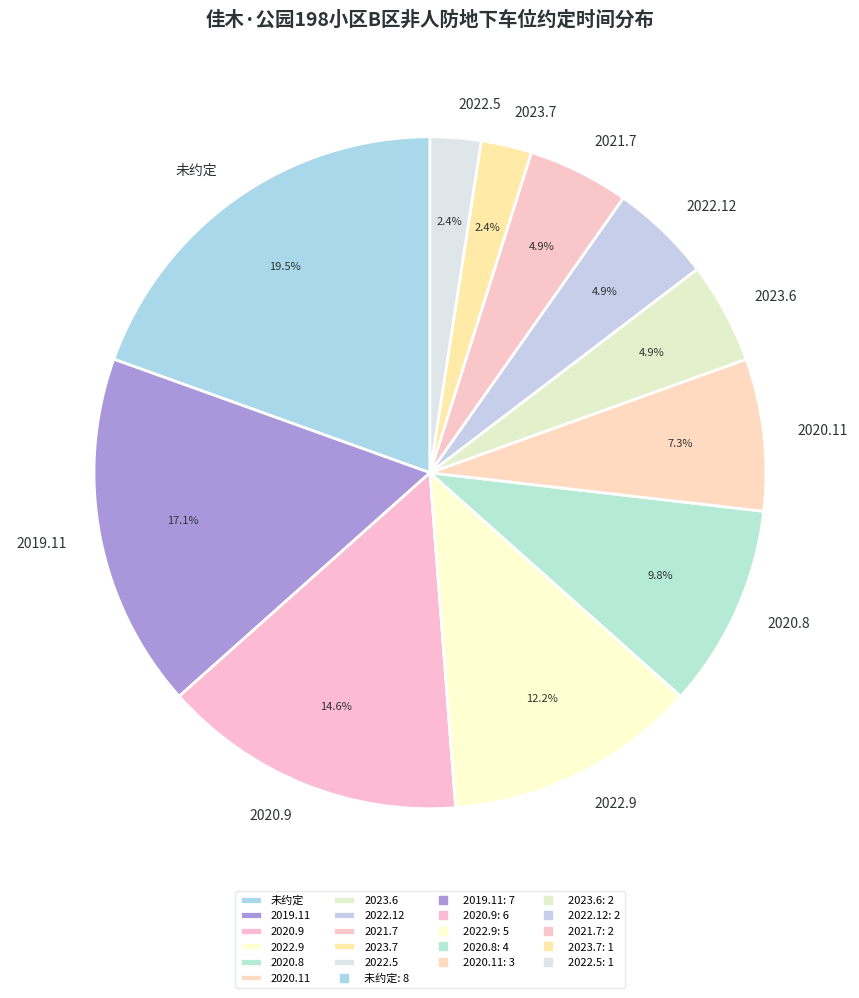

What is the ratio of the value at 2020.9 to the value at 2022.9?

1.2